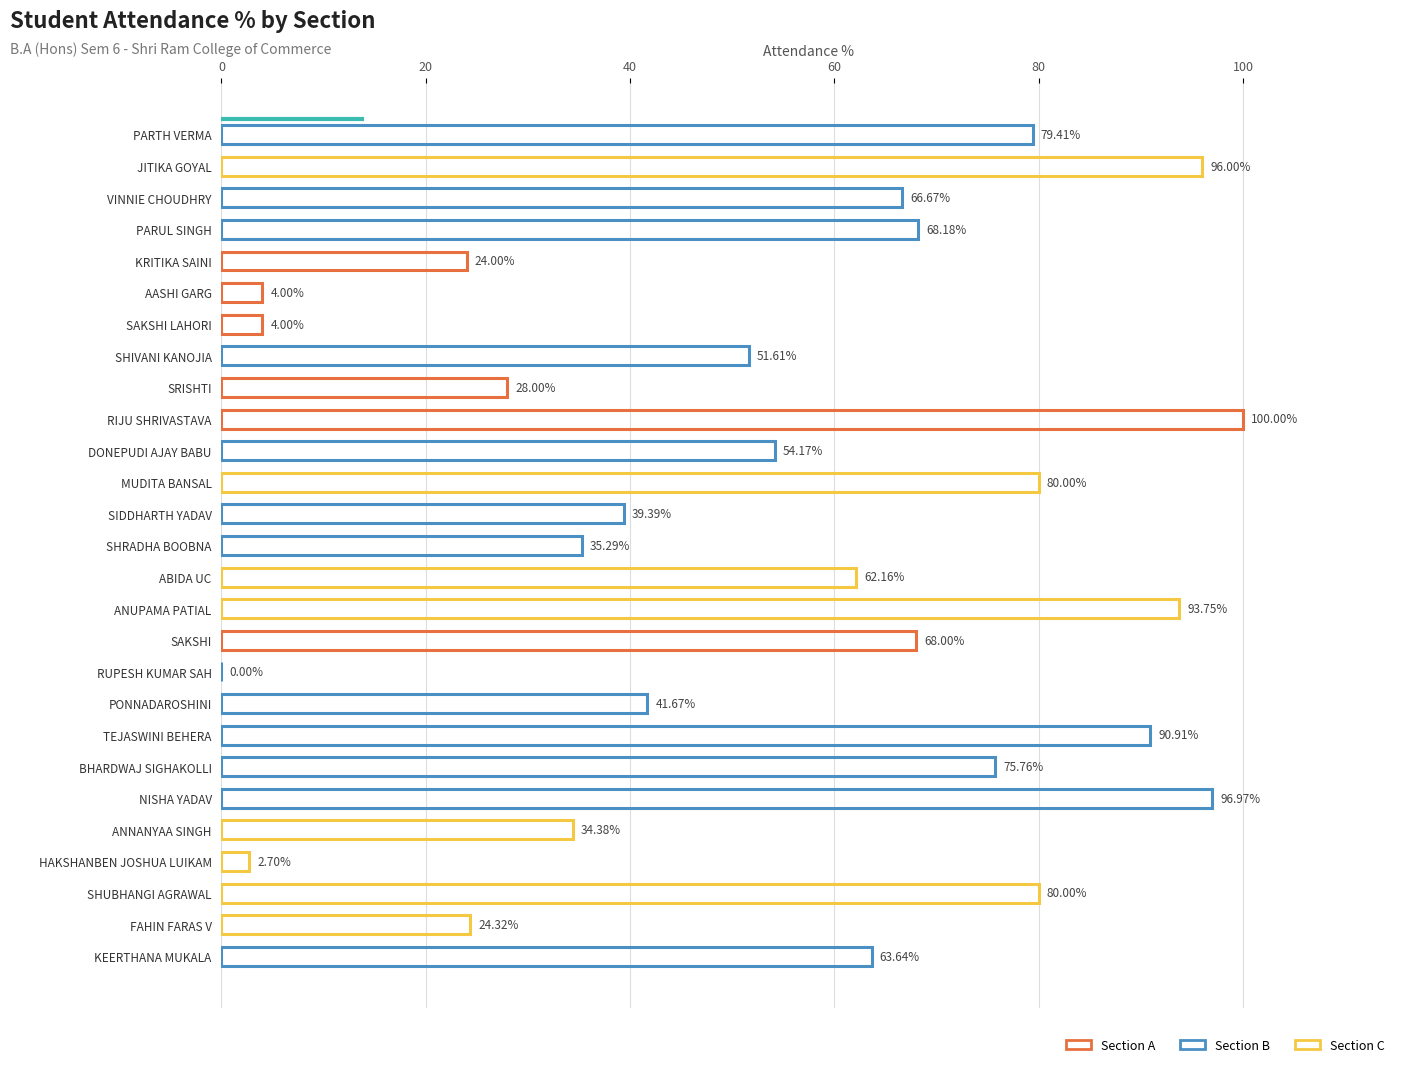

What is the change in value from AASHI GARG to SHUBHANGI AGRAWAL?

+76.0